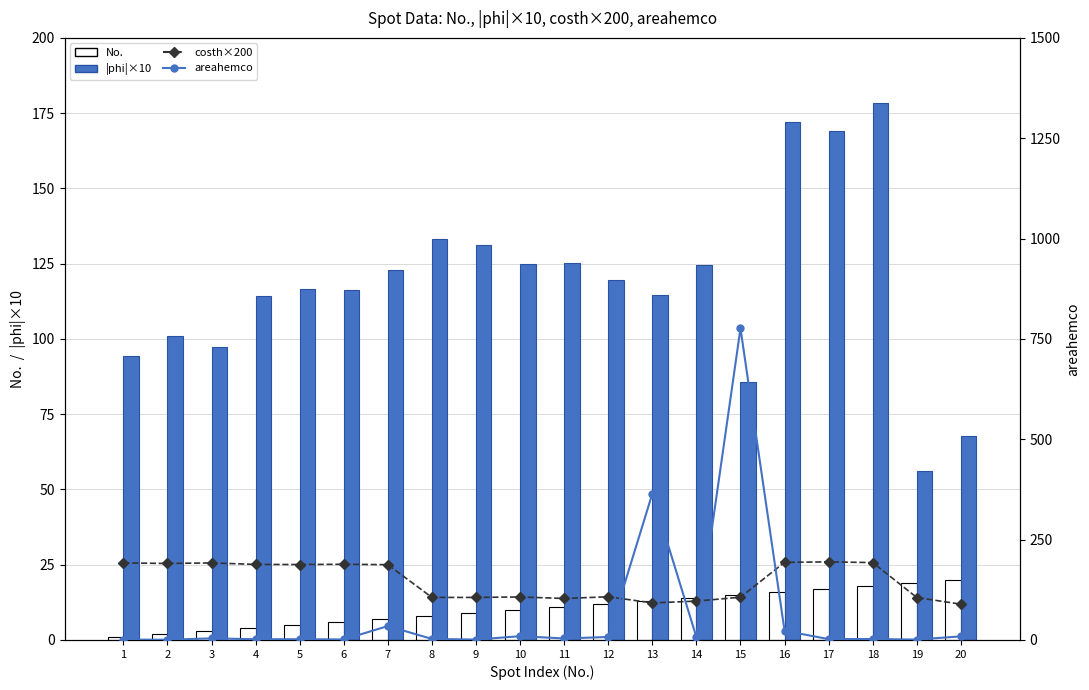

How many data points in areahemco are above 3?

10